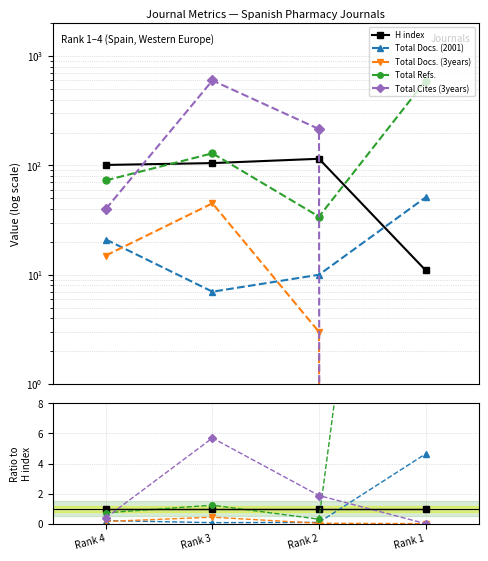

How many data points does each series have?

4